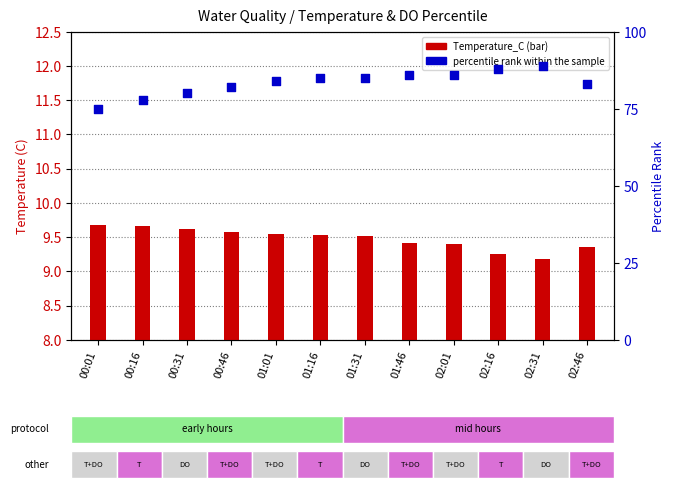

Which series has the largest total across all categories?

percentile rank within the sample